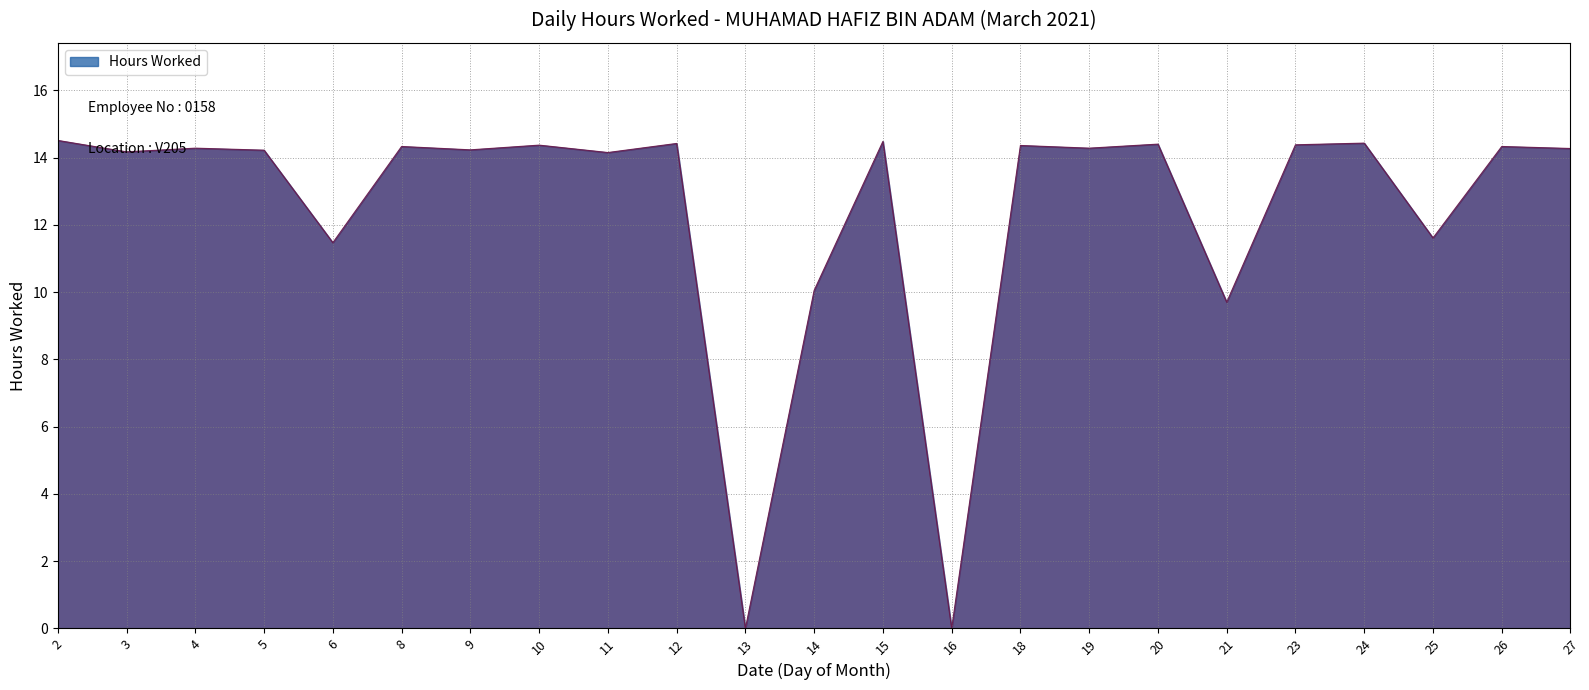

Read the value at 5.

14.2